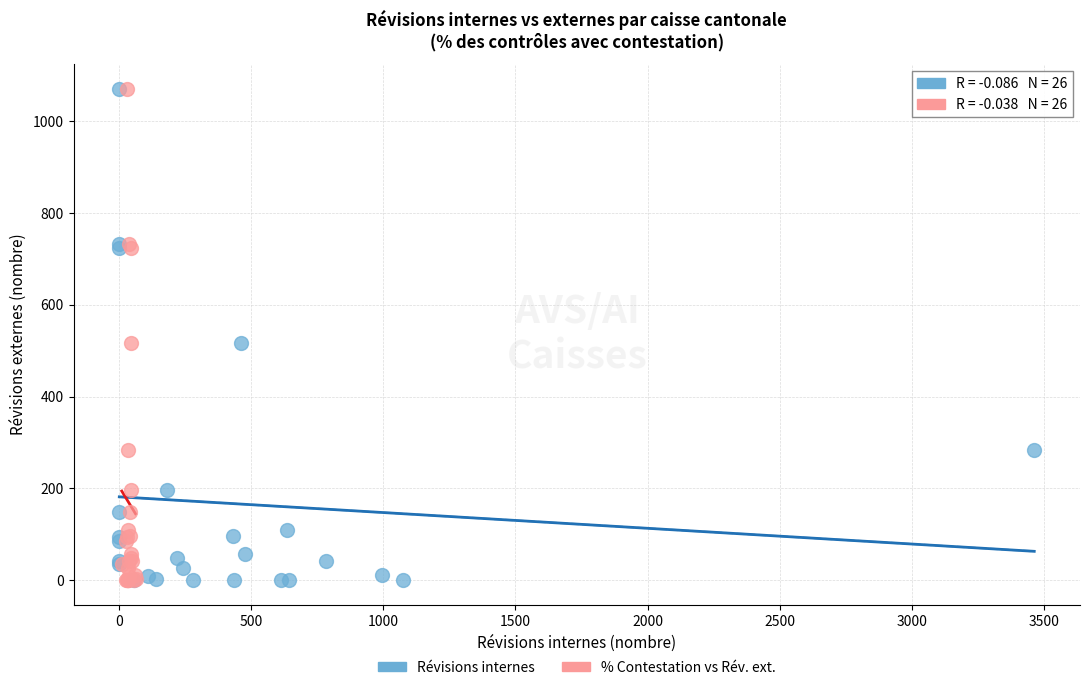

What are all the series names shown in the legend?

Révisions internes, % Contestation vs Rév. ext.